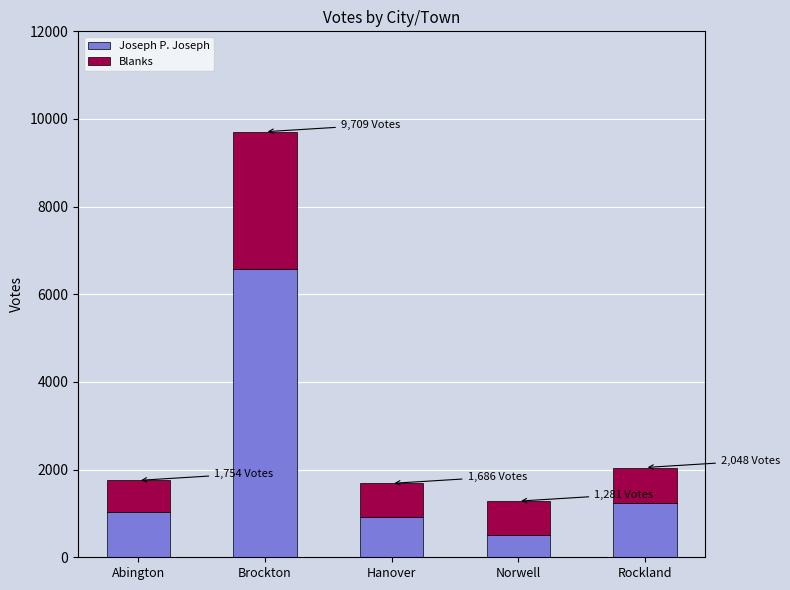

What is the sum of all Joseph P. Joseph values?

10294